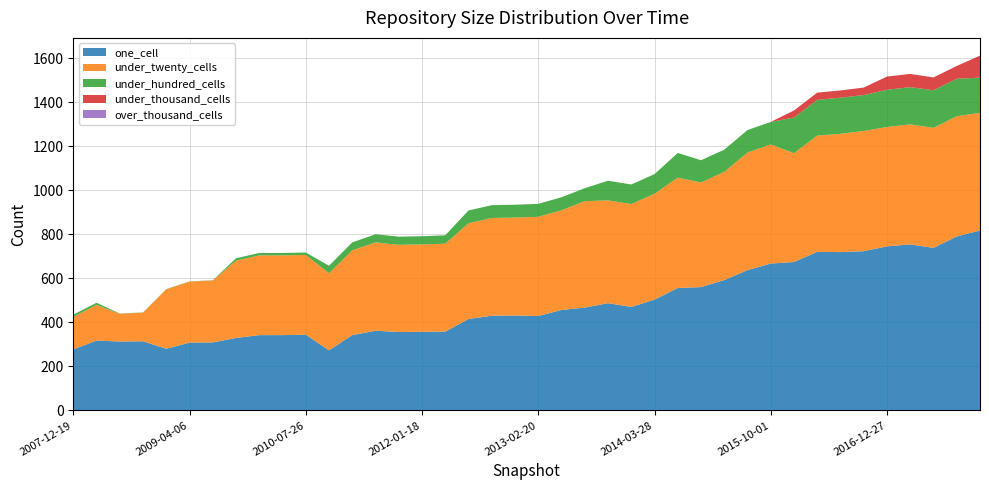

Reading left to right, what are all the values shown in this chart?

one_cell: 2007-12-19=277	2008-04-01=317	2008-06-27=313	2008-10-10=314	2008-12-17=280	2009-04-06=308	2009-06-17=309	2009-09-25=329	2009-12-16=342	2010-04-01=342	2010-07-26=344	2010-11-17=273	2011-02-21=342	2011-06-10=362	2011-09-05=356	2012-01-18=357	2012-03-26=358	2012-07-13=415	2012-10-31=430	2012-12-11=431	2013-02-20=429	2013-05-21=456	2013-07-09=467	2013-09-10=487	2013-12-20=470	2014-03-28=503	2014-09-08=556	2015-01-19=560	2015-04-09=592	2015-07-03=637	2015-10-01=667	2016-01-04=674	2016-04-05=720	2016-07-04=719	2016-10-07=723	2016-12-27=745	2017-04-12=754	2017-07-24=738	2017-10-12=790	2017-12-22=817
under_twenty_cells: 2007-12-19=148	2008-04-01=162	2008-06-27=126	2008-10-10=130	2008-12-17=270	2009-04-06=277	2009-06-17=281	2009-09-25=351	2009-12-16=362	2010-04-01=362	2010-07-26=362	2010-11-17=350	2011-02-21=385	2011-06-10=401	2011-09-05=396	2012-01-18=397	2012-03-26=399	2012-07-13=435	2012-10-31=444	2012-12-11=445	2013-02-20=450	2013-05-21=453	2013-07-09=483	2013-09-10=467	2013-12-20=467	2014-03-28=481	2014-09-08=501	2015-01-19=475	2015-04-09=491	2015-07-03=534	2015-10-01=541	2016-01-04=494	2016-04-05=528	2016-07-04=537	2016-10-07=546	2016-12-27=542	2017-04-12=545	2017-07-24=545	2017-10-12=546	2017-12-22=534
under_hundred_cells: 2007-12-19=10	2008-04-01=10	2008-06-27=1	2008-10-10=1	2008-12-17=1	2009-04-06=1	2009-06-17=1	2009-09-25=11	2009-12-16=11	2010-04-01=11	2010-07-26=11	2010-11-17=34	2011-02-21=36	2011-06-10=37	2011-09-05=37	2012-01-18=37	2012-03-26=38	2012-07-13=58	2012-10-31=58	2012-12-11=58	2013-02-20=59	2013-05-21=59	2013-07-09=59	2013-09-10=89	2013-12-20=89	2014-03-28=89	2014-09-08=112	2015-01-19=101	2015-04-09=101	2015-07-03=102	2015-10-01=102	2016-01-04=162	2016-04-05=162	2016-07-04=164	2016-10-07=163	2016-12-27=169	2017-04-12=169	2017-07-24=171	2017-10-12=170	2017-12-22=160
under_thousand_cells: 2007-12-19=0	2008-04-01=0	2008-06-27=0	2008-10-10=0	2008-12-17=0	2009-04-06=0	2009-06-17=0	2009-09-25=0	2009-12-16=0	2010-04-01=0	2010-07-26=0	2010-11-17=0	2011-02-21=0	2011-06-10=0	2011-09-05=0	2012-01-18=0	2012-03-26=0	2012-07-13=0	2012-10-31=0	2012-12-11=0	2013-02-20=0	2013-05-21=0	2013-07-09=0	2013-09-10=0	2013-12-20=0	2014-03-28=0	2014-09-08=0	2015-01-19=0	2015-04-09=0	2015-07-03=0	2015-10-01=0	2016-01-04=32	2016-04-05=33	2016-07-04=33	2016-10-07=34	2016-12-27=60	2017-04-12=60	2017-07-24=58	2017-10-12=58	2017-12-22=100
over_thousand_cells: 2007-12-19=0	2008-04-01=0	2008-06-27=0	2008-10-10=0	2008-12-17=0	2009-04-06=0	2009-06-17=0	2009-09-25=0	2009-12-16=0	2010-04-01=0	2010-07-26=0	2010-11-17=0	2011-02-21=0	2011-06-10=0	2011-09-05=0	2012-01-18=0	2012-03-26=0	2012-07-13=0	2012-10-31=0	2012-12-11=0	2013-02-20=0	2013-05-21=0	2013-07-09=0	2013-09-10=0	2013-12-20=0	2014-03-28=0	2014-09-08=0	2015-01-19=0	2015-04-09=0	2015-07-03=0	2015-10-01=0	2016-01-04=0	2016-04-05=0	2016-07-04=0	2016-10-07=0	2016-12-27=0	2017-04-12=0	2017-07-24=0	2017-10-12=0	2017-12-22=0